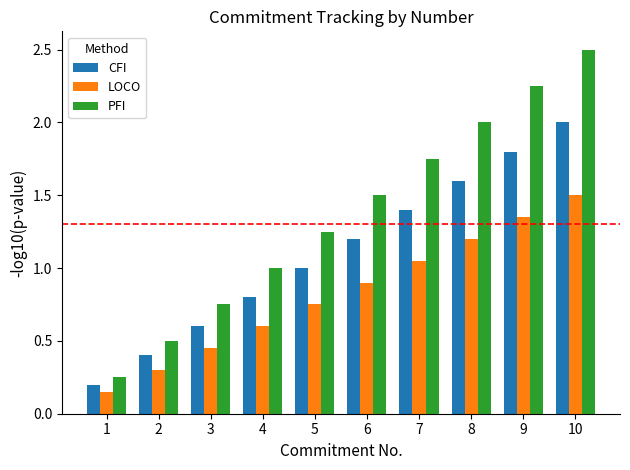

Is the value of CFI at 1 greater than the value of LOCO at 1?

Yes